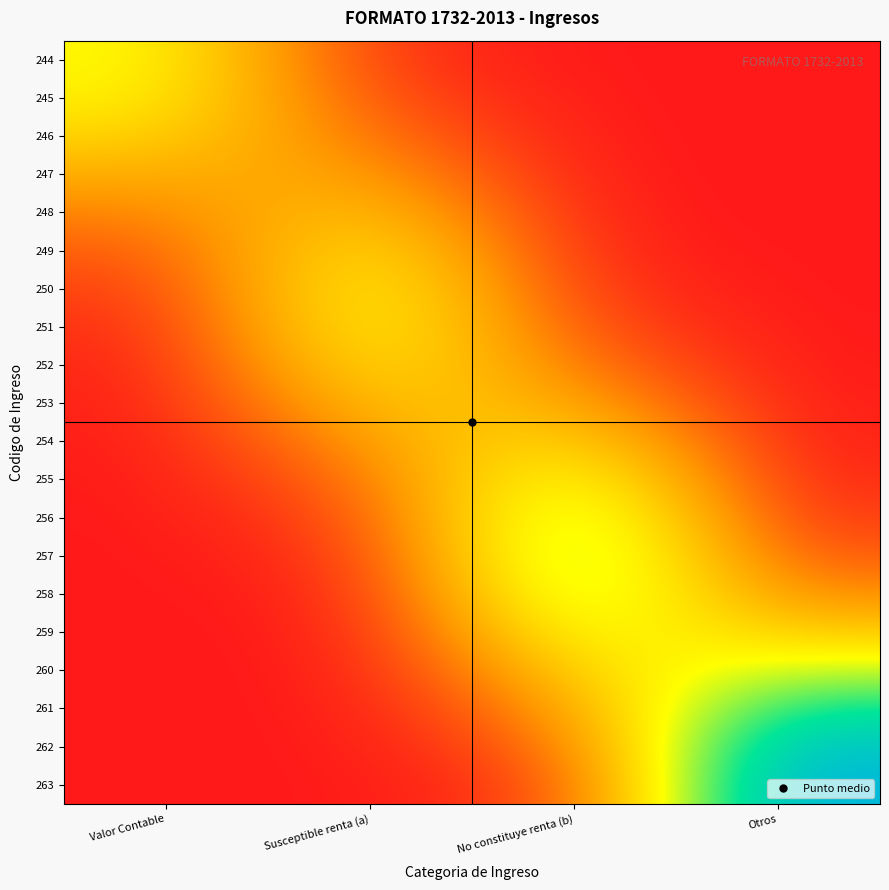

List the series in order of their peak value, lowest first.

247, 253, 248, 246, 254, 245, 252, 249, 244, 251, 250, 260, 259, 255, 258, 256, 257, 261, 262, 263